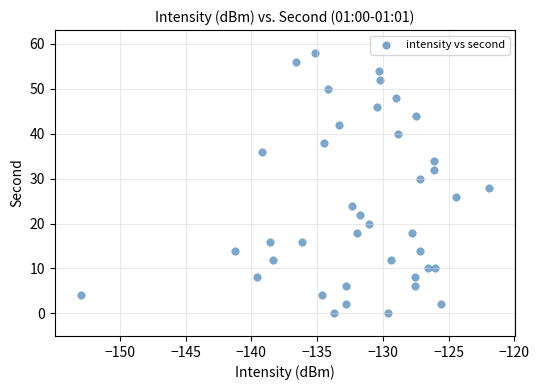

What is the range of Y values (max minus min)?

58